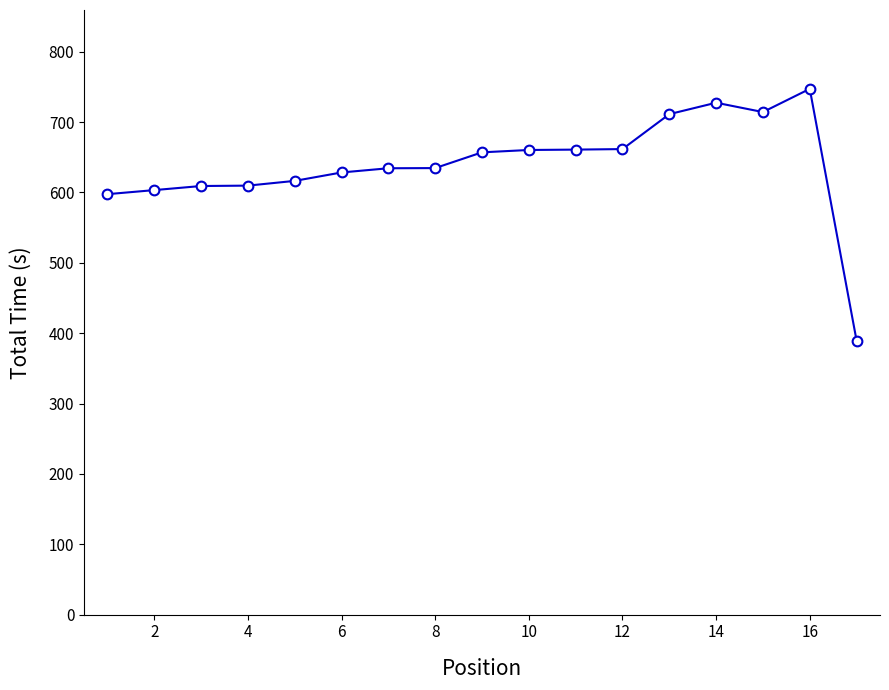

How many lines are shown in the chart?

1